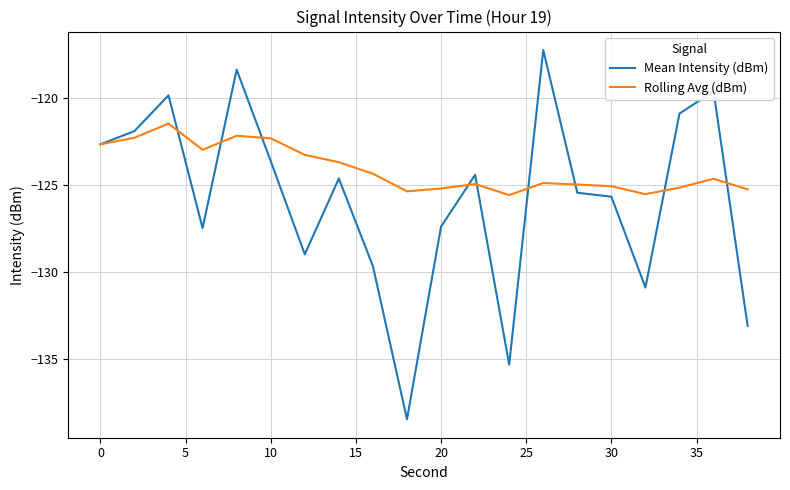

What is the average value of the Mean Intensity (dBm) series?

-125.8